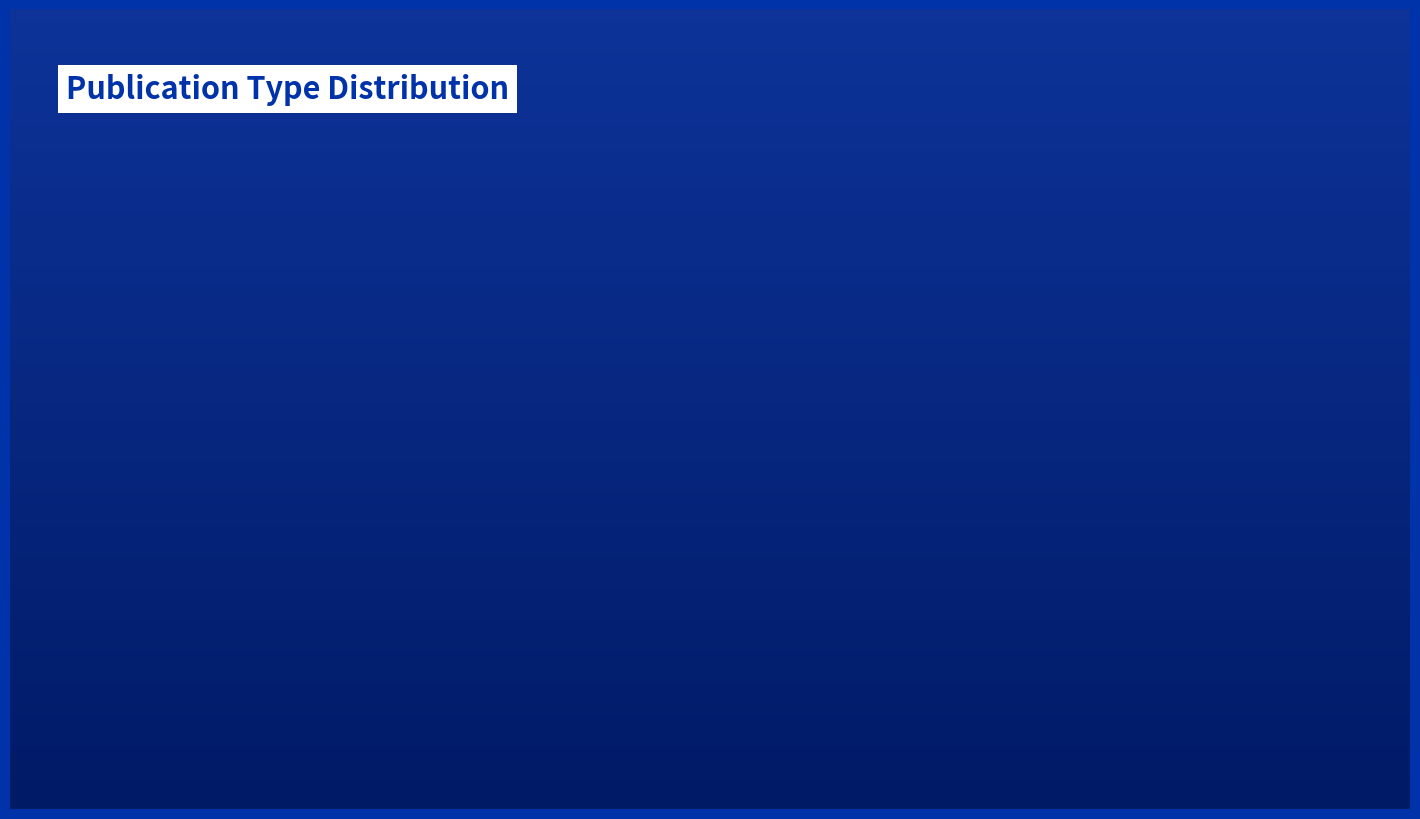

Rank the categories by value from highest to lowest.

journal, conference and proceedings